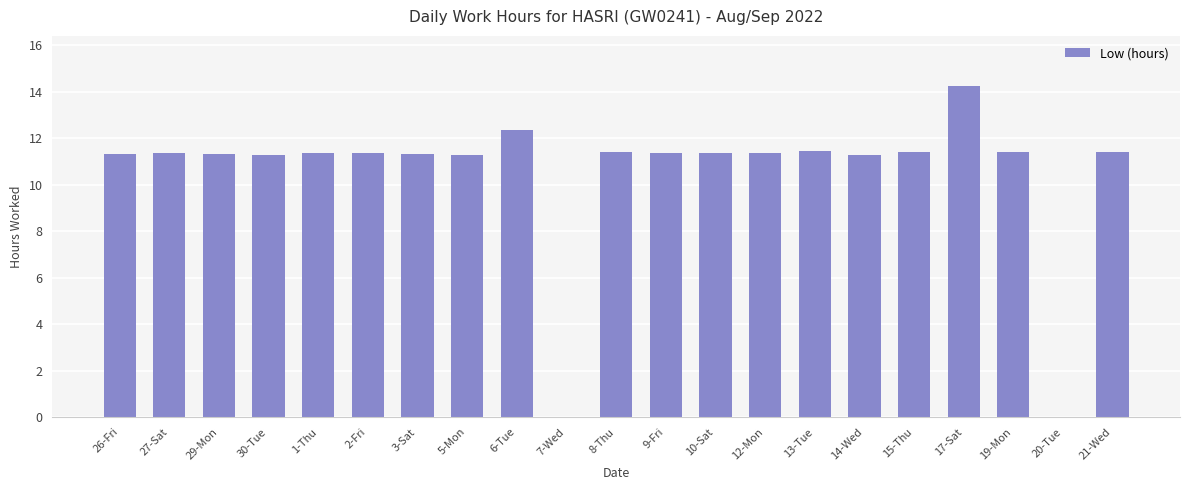

The chart shows a value of 11.4 at 1-Thu. True or false?

True